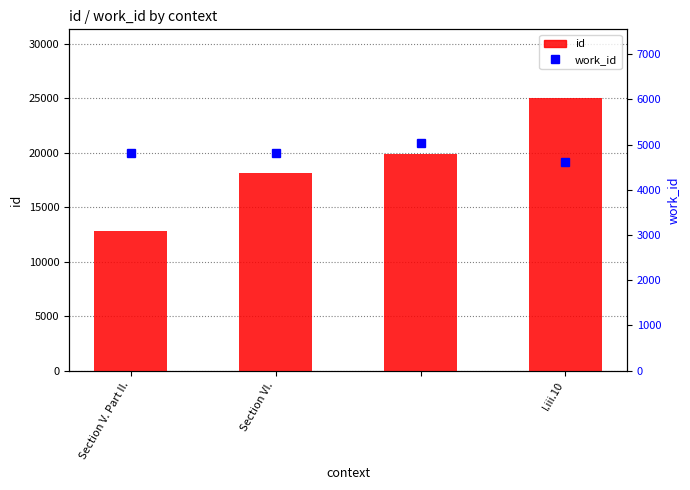

How many data points in id are above 19903?

1